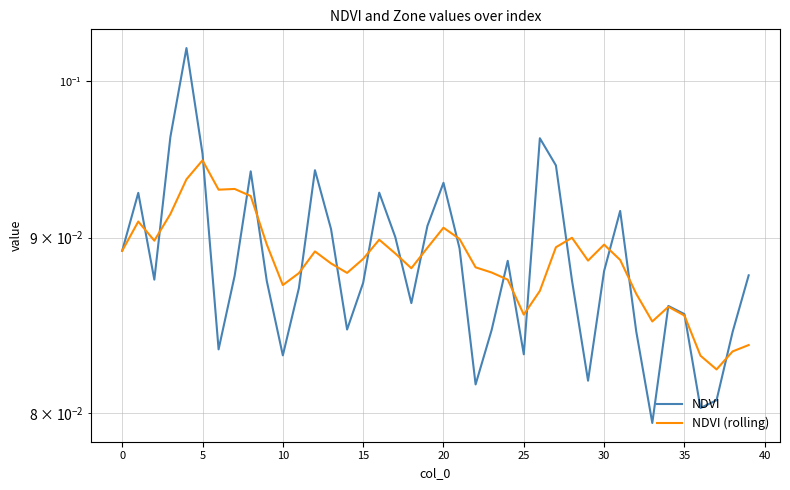

Does the chart have visible grid lines?

Yes